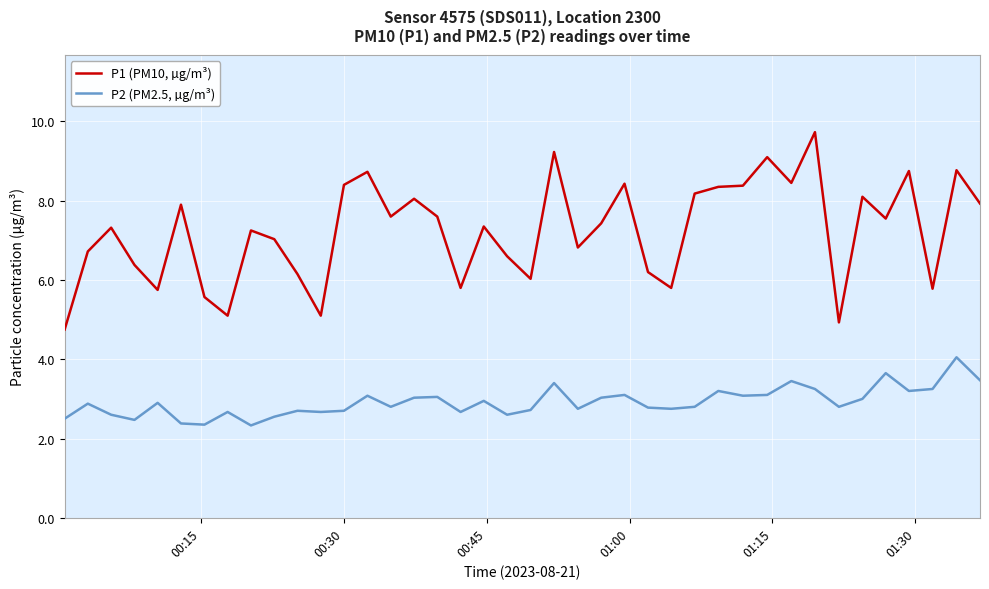

True or false: P1 (PM10, µg/m³) and P2 (PM2.5, µg/m³) intersect in this chart.

False